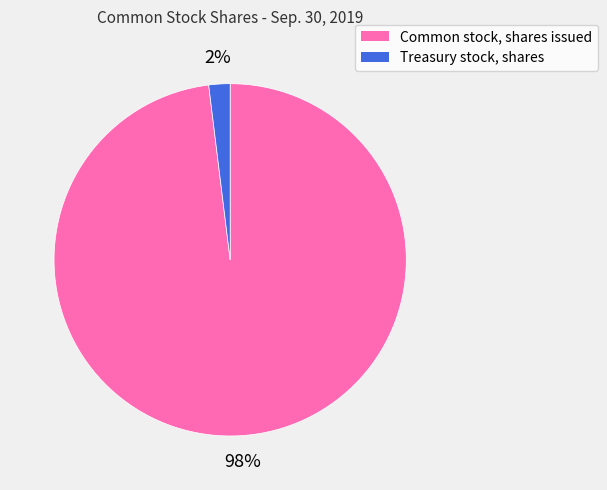

Do Common stock, shares issued and Treasury stock, shares together represent more than half of the pie?

Yes